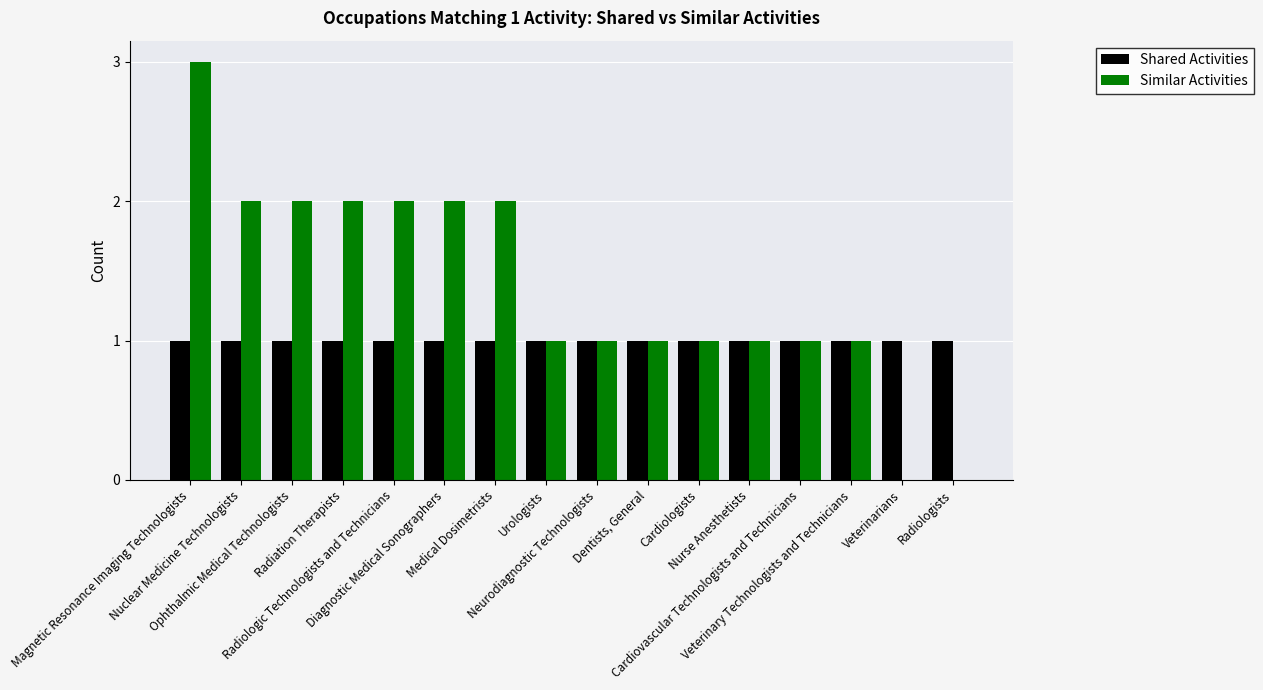

Which series has the largest total across all categories?

Similar Activities